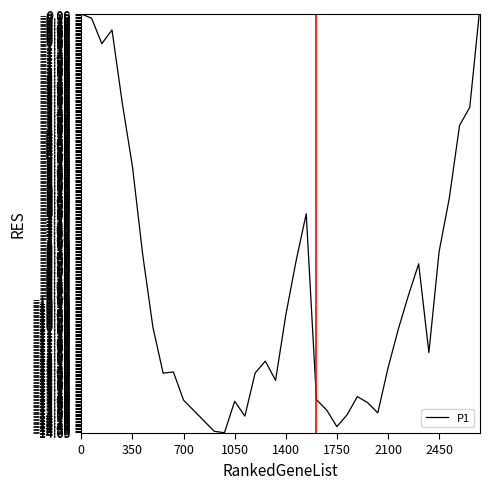

Reading left to right, extract all data points from this chart.

-0.0	-0.1	-1.0	-0.6	-3.1	-5.3	-8.4	-11.0	-12.6	-12.5	-13.5	-13.9	-14.3	-14.6	-14.7	-13.6	-14.1	-12.6	-12.2	-12.8	-10.6	-8.7	-7.0	-13.5	-13.9	-14.5	-14.0	-13.4	-13.6	-14.0	-12.4	-11.1	-9.9	-8.8	-11.9	-8.3	-6.4	-3.9	-3.3	0.3